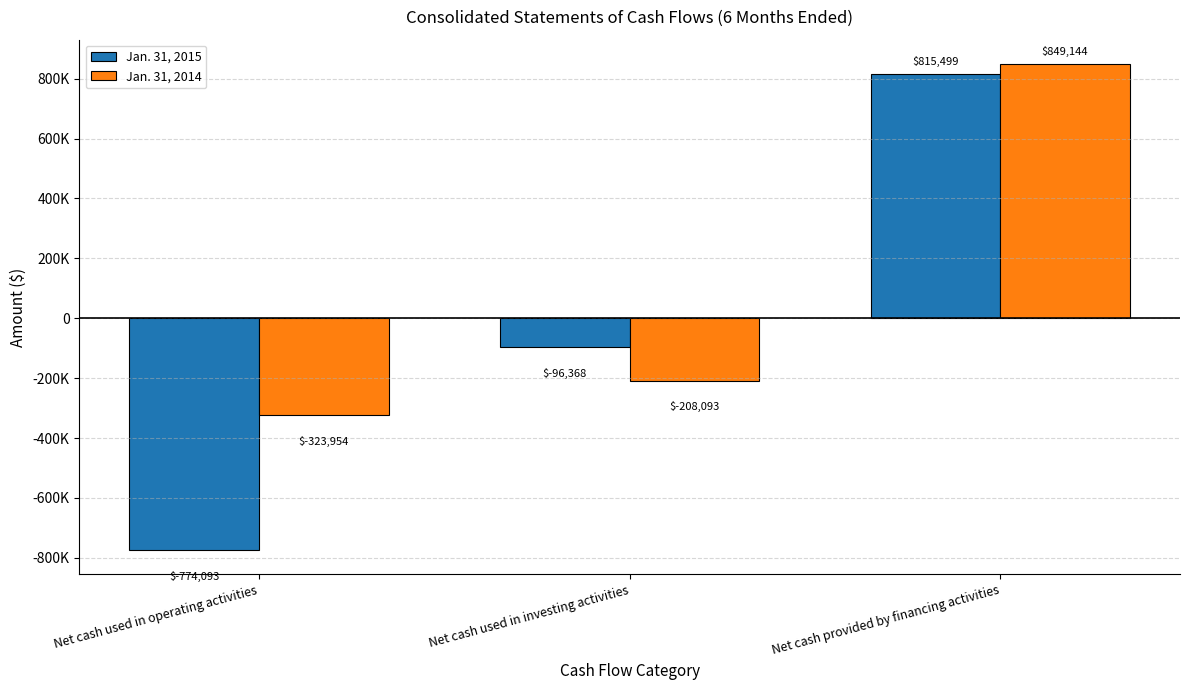

Is it true that Jan. 31, 2015 equals -529567 at Net cash used in operating activities?

False